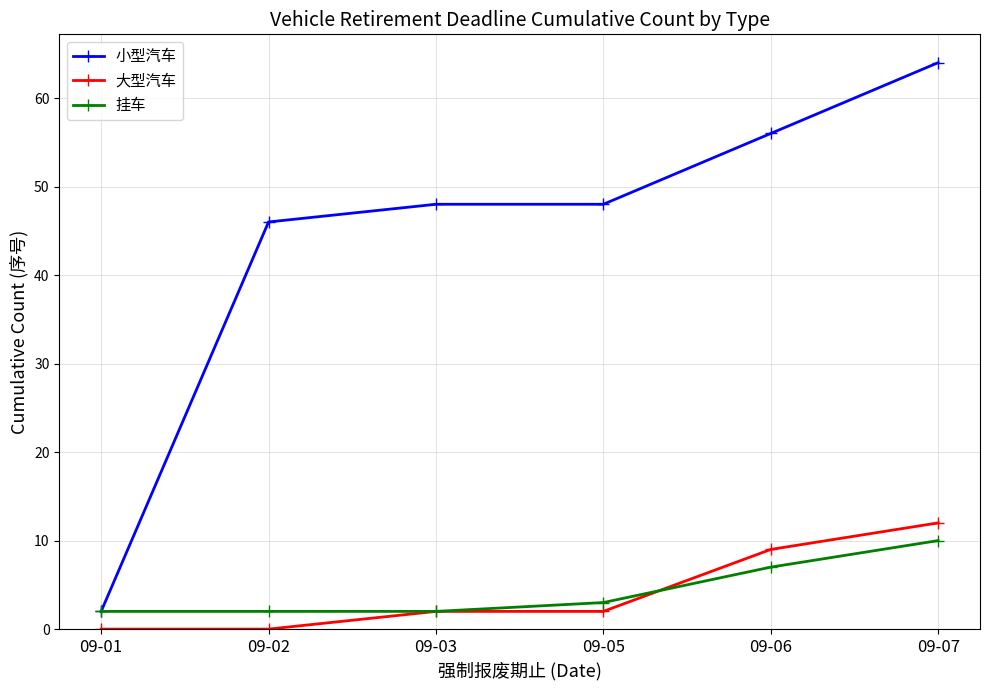

Is this an area chart (filled region under the line)?

No